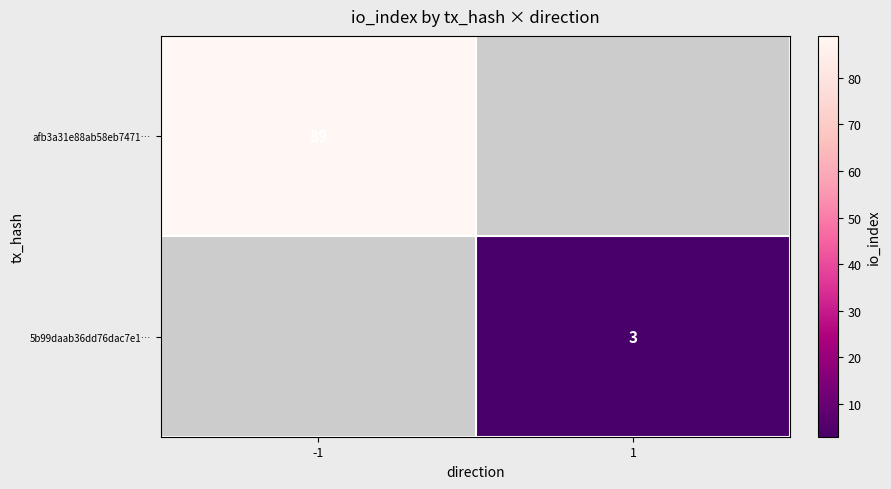

True or false: afb3a31e88ab58eb7471… has a value of 21 at -1.

False